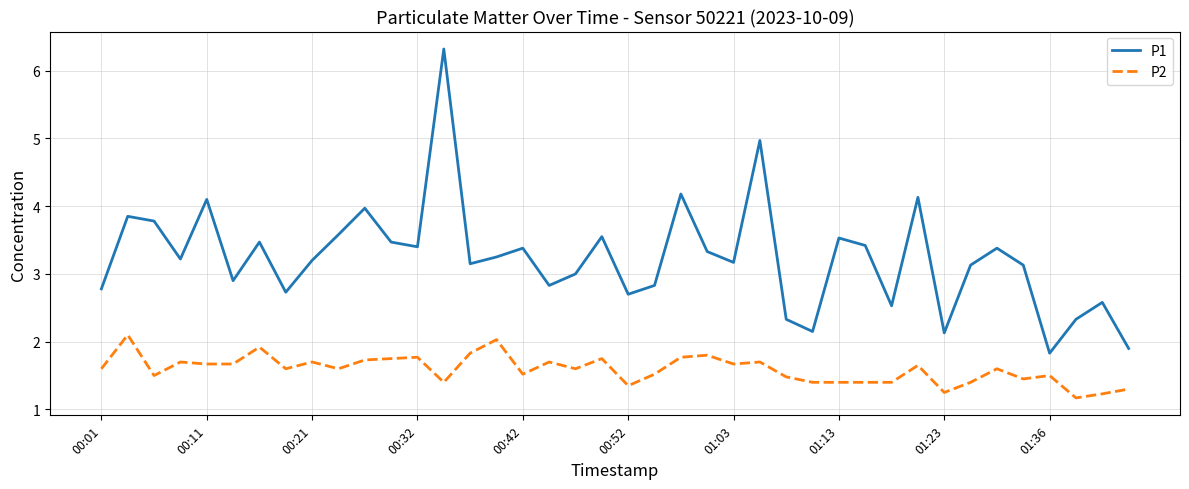

What is the maximum value for P2?

2.1